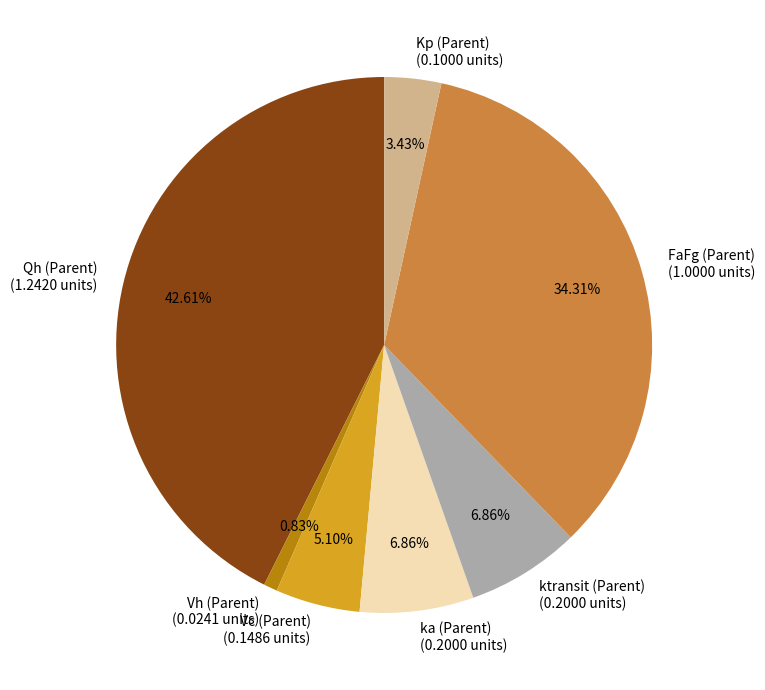

What percentage is the Kp slice, to the nearest percent?

3%